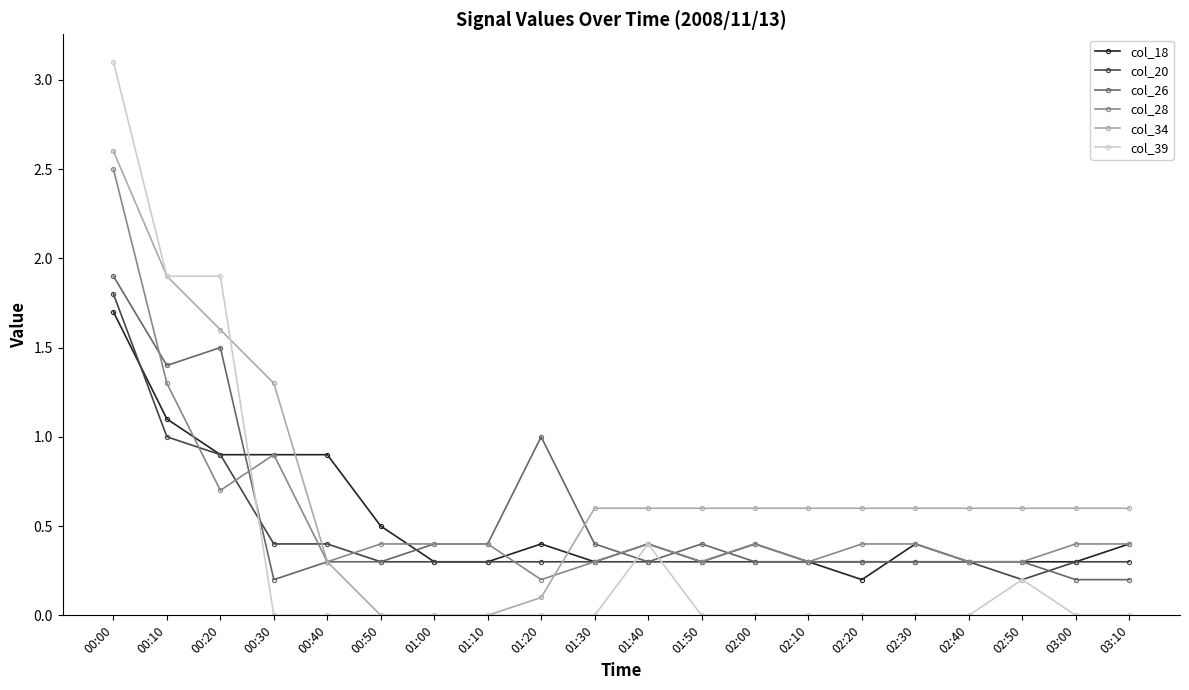

Is it true that col_20 equals 0.2 at 02:20?

False